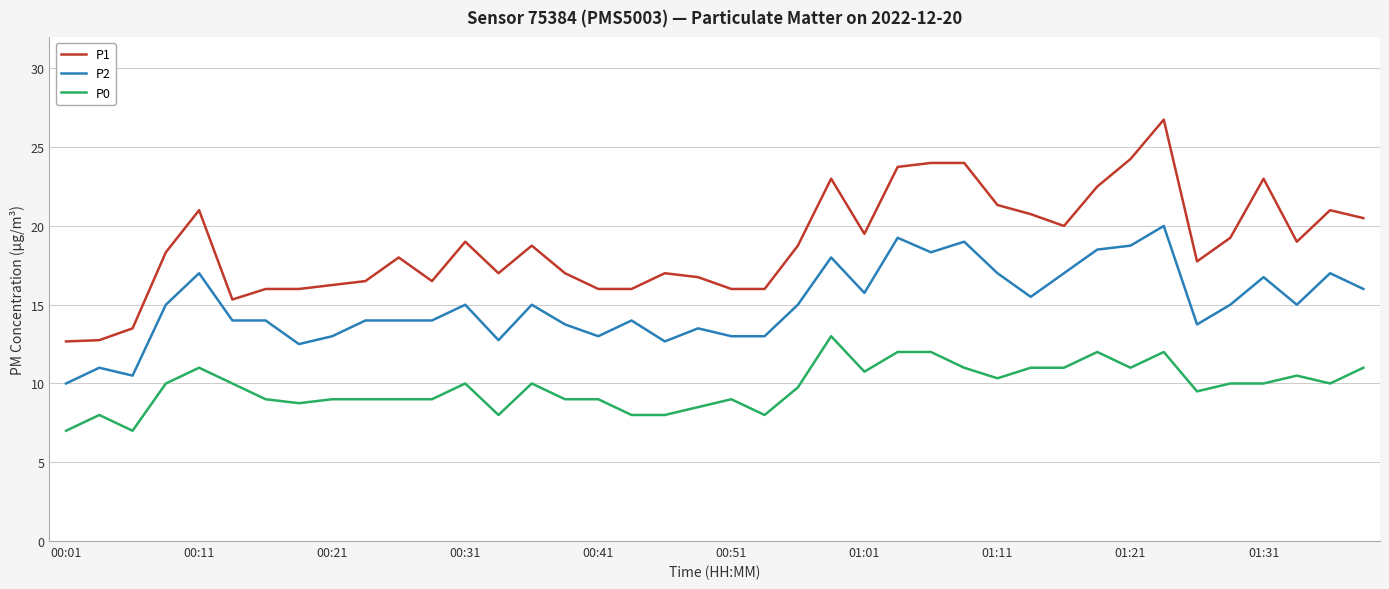

Rank the series by their average value, from highest to lowest.

P1, P2, P0